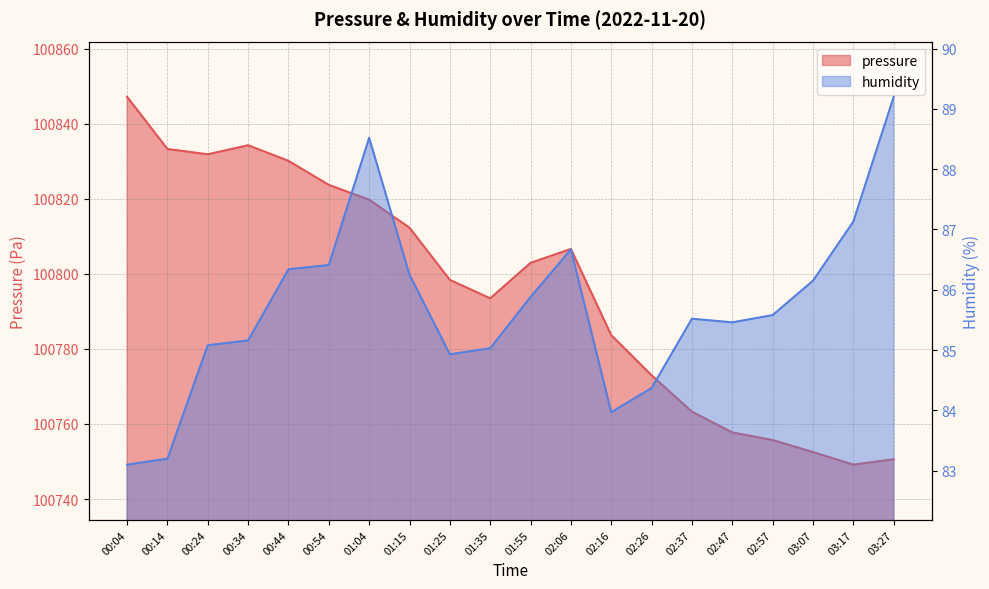

What is the difference between the pressure values at 03:27 and 02:16?

33.1